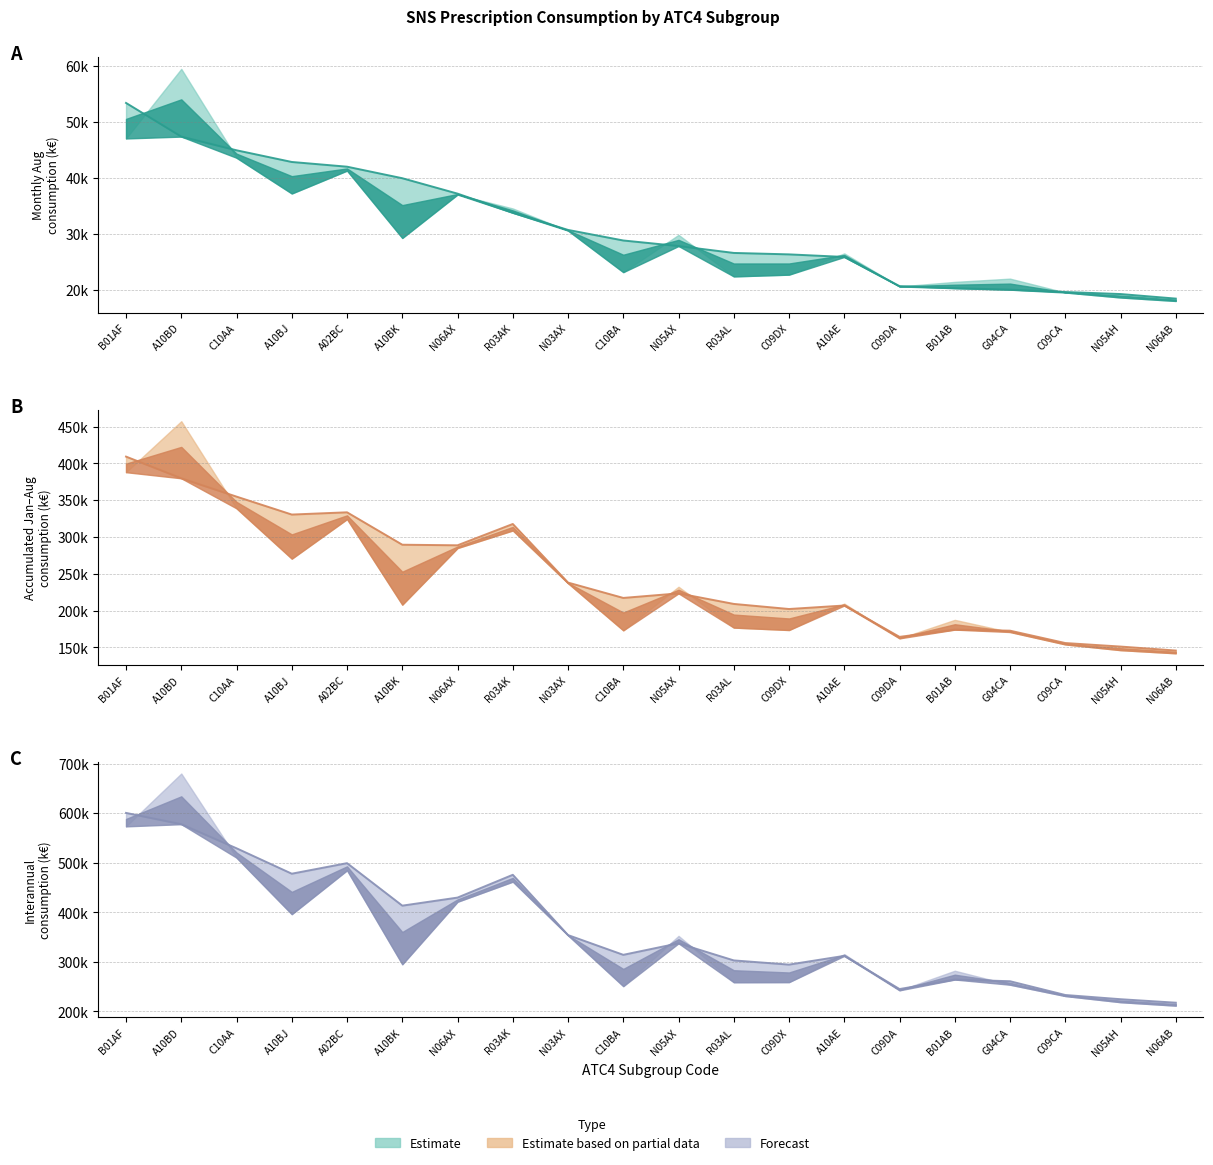

What position from the left is N06AX?

7